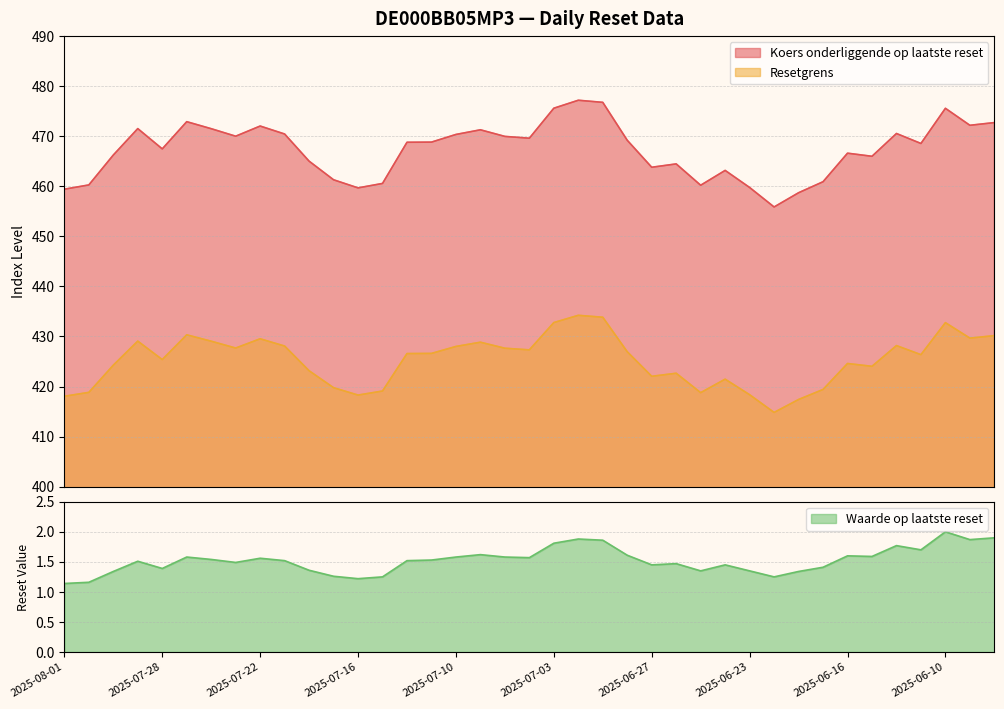

How many interior local peaks does the Waarde op laatste reset series have?

10